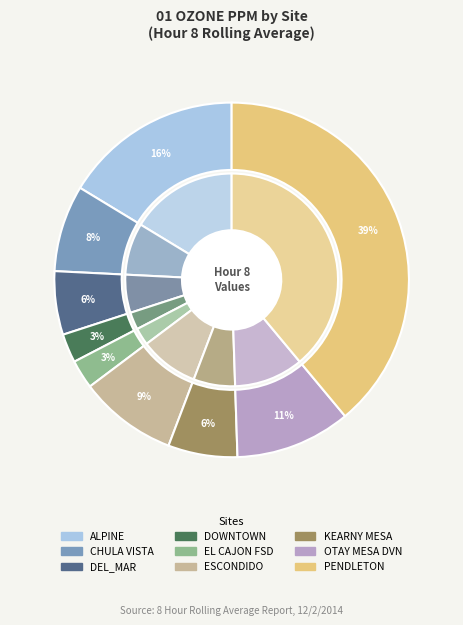

Do ALPINE and OTAY MESA DVN together represent more than half of the pie?

No